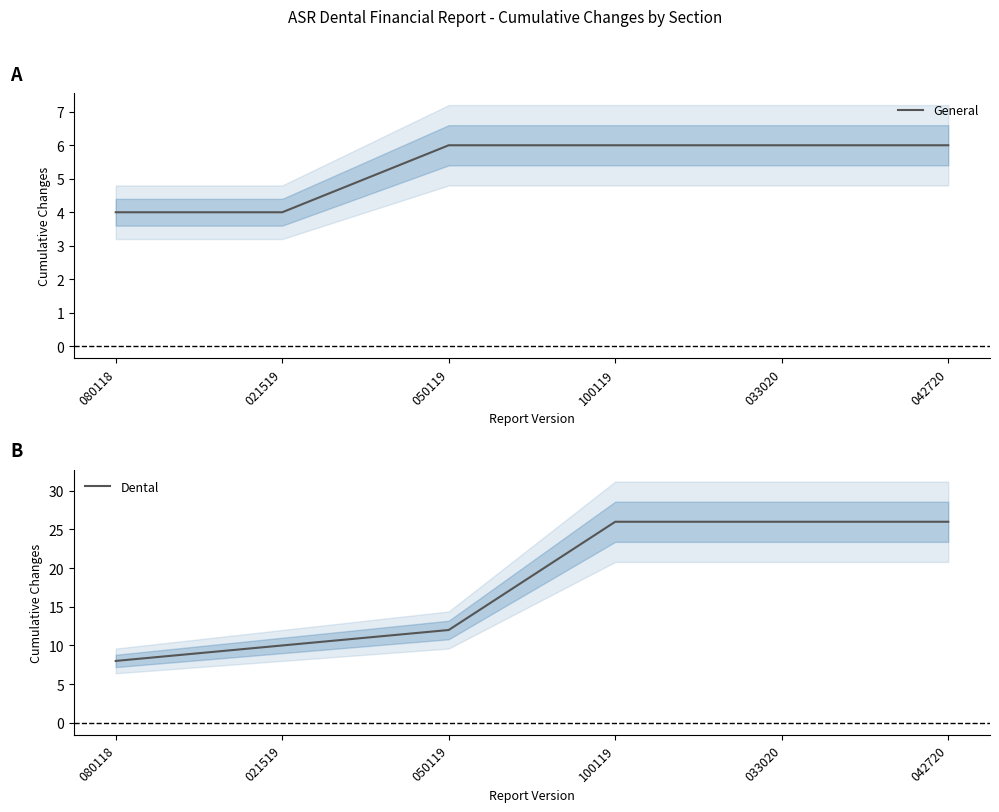

Rank the series by their maximum value, from lowest to highest.

General, Dental